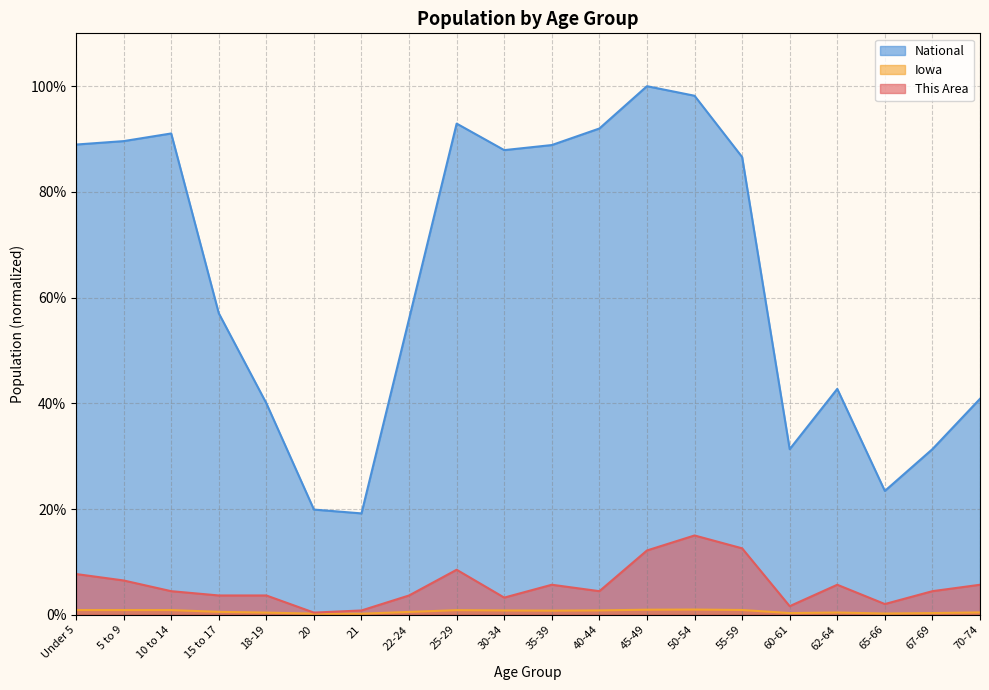

What position from the left is 35-39?

11